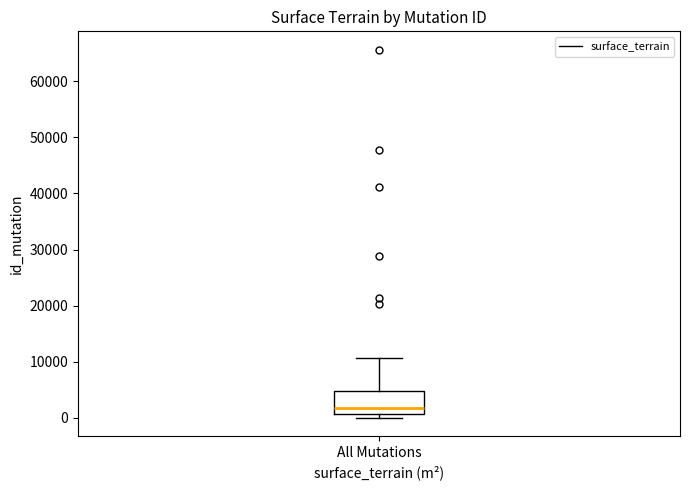

Read this box plot against the y-axis: the position of the median line, the range covered by the box, and the ends of both whiskers. The values are not printed on the chart, so give them approximately, as read against the axis.

median 2000, box 1000 to 5000, whiskers 0 to 11000